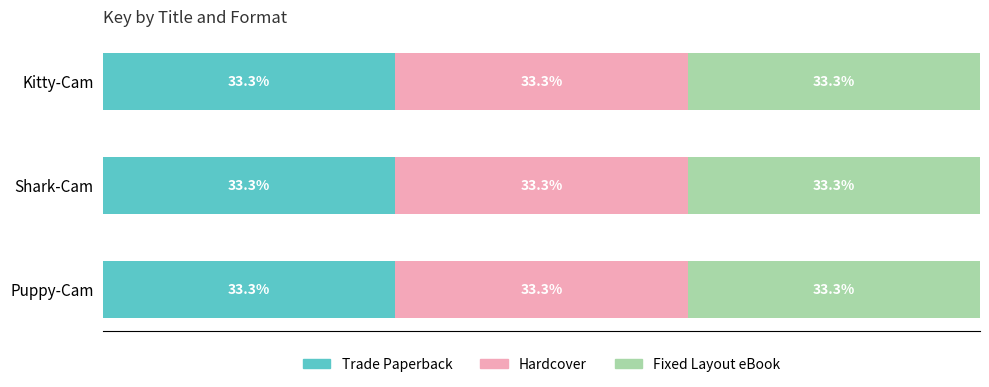

What are all the series names shown in the legend?

Trade Paperback, Hardcover, Fixed Layout eBook